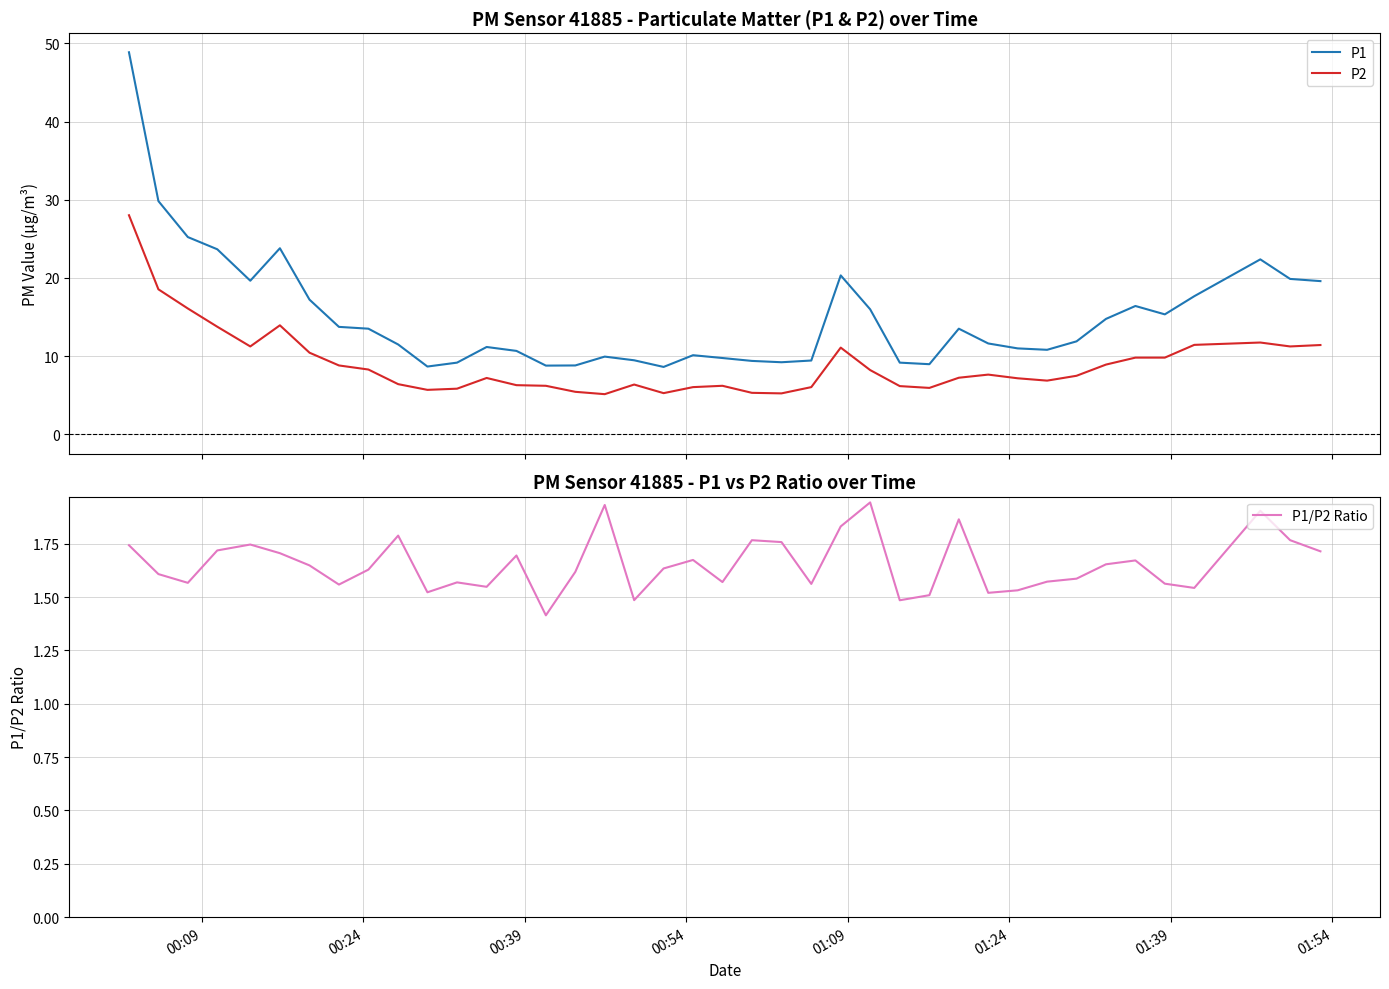

What is the highest value of the P1 series?

48.9